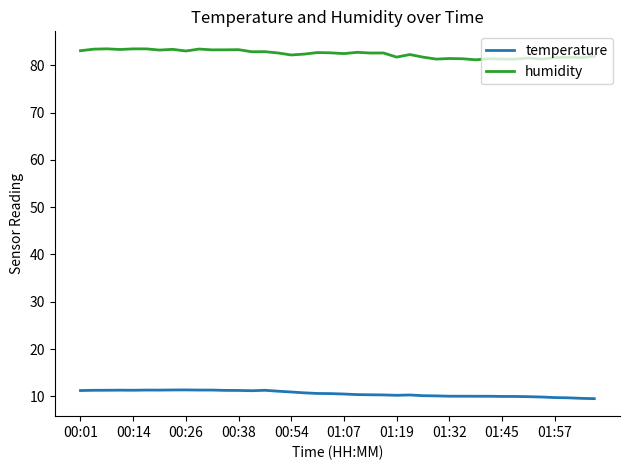

Which series has the largest total across all categories?

humidity